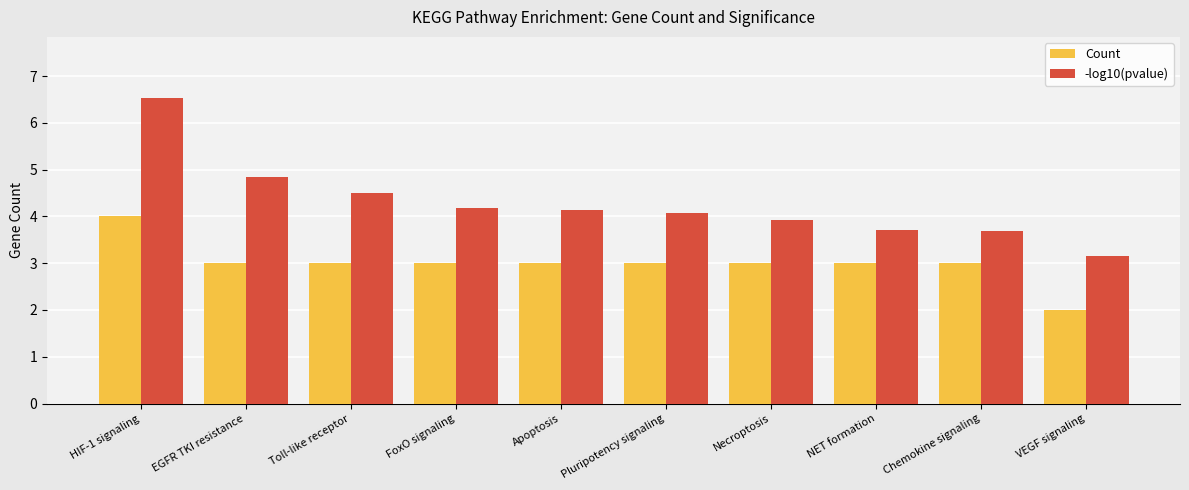

What is the label of the 8th bar from the left?

NET formation